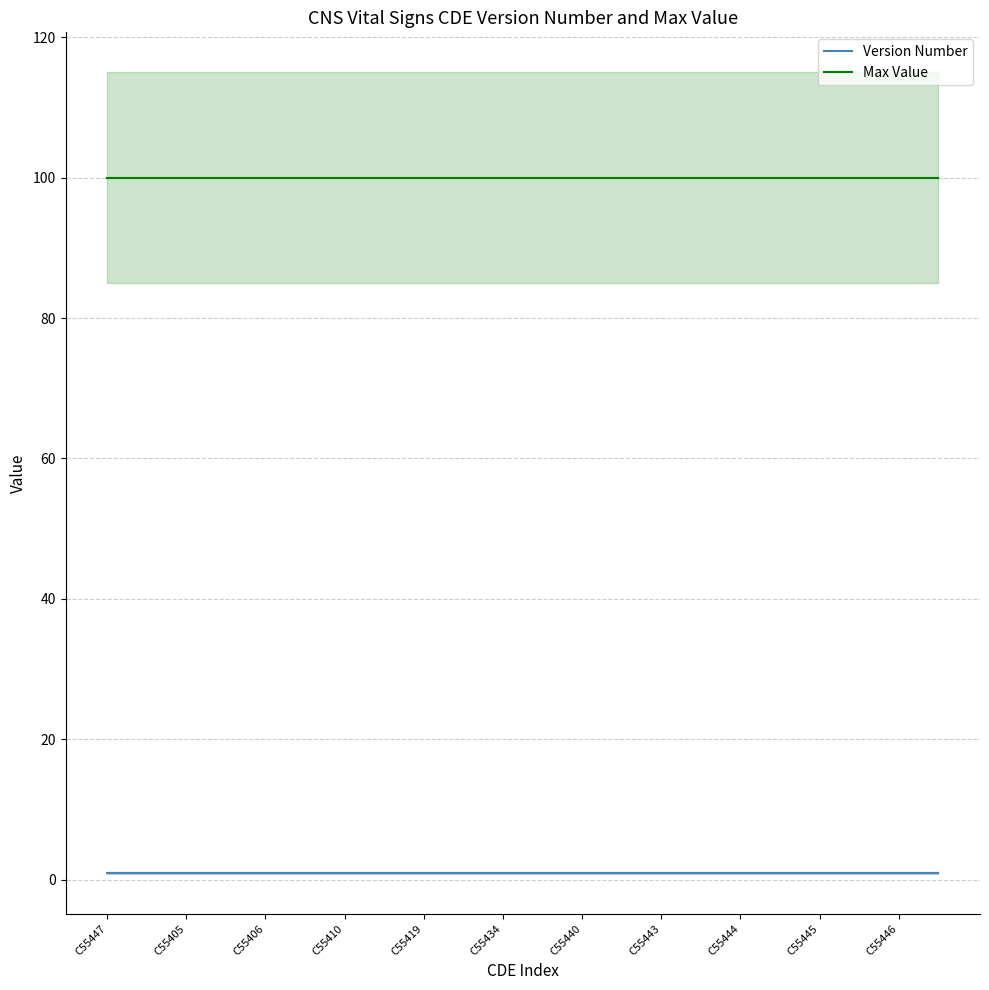

What is the average value of the Version Number series?

1